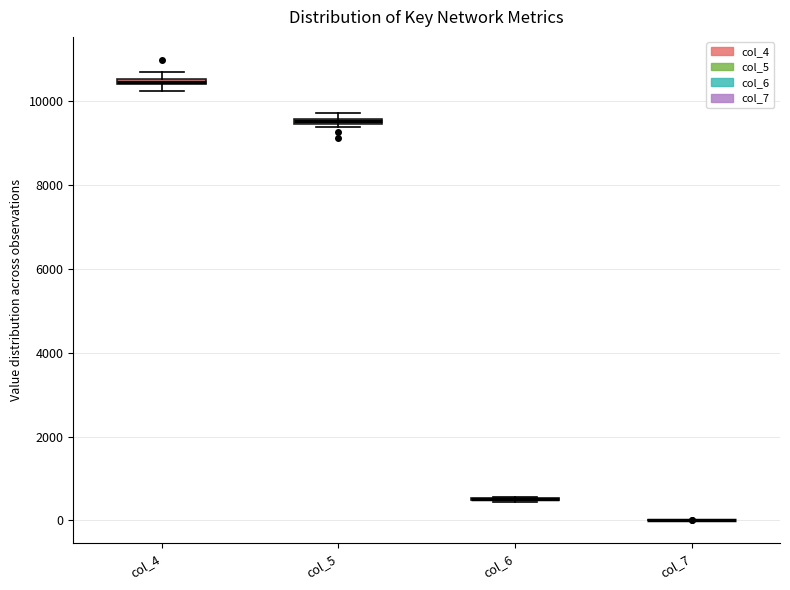

Where is the upper edge of the box for col_4 on the y-axis? The values are not printed on the chart, so give them approximately, as read against the axis.

10600